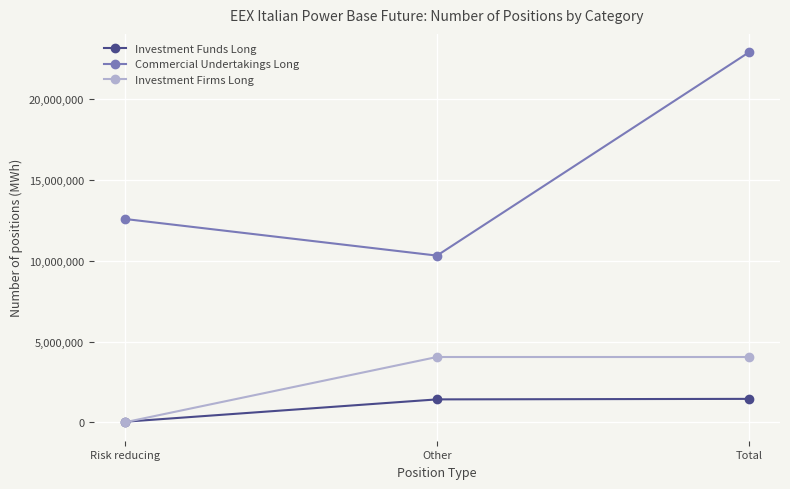

The value of Investment Funds Long at Risk reducing is 32034. True or false?

True